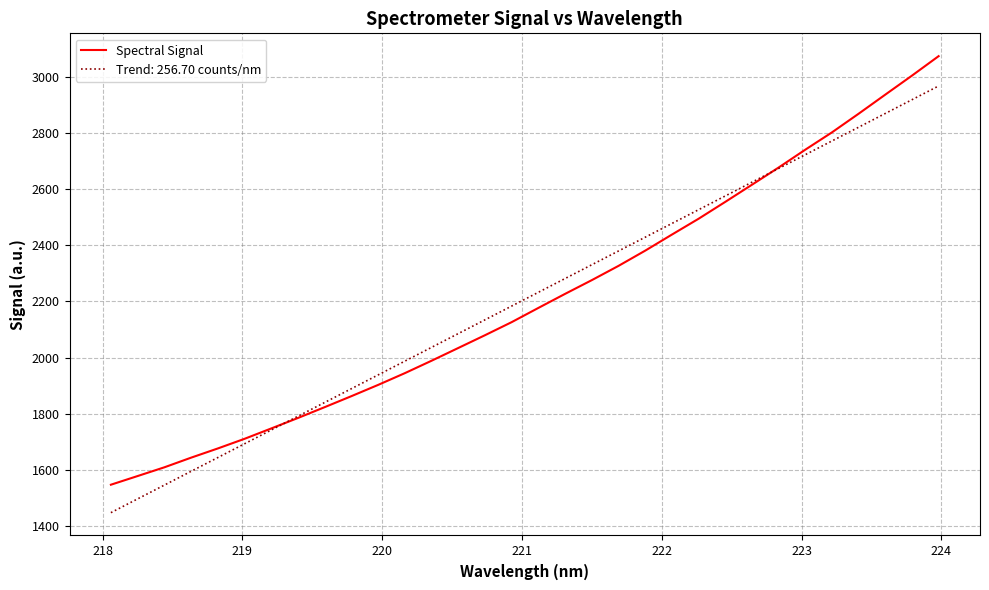

What is the minimum value shown in the chart?

1447.6